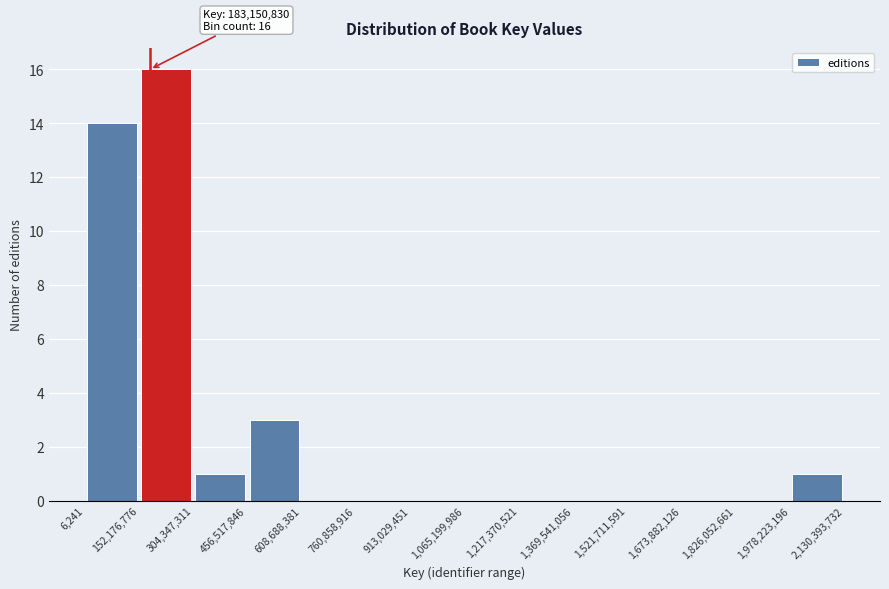

Which range on the x-axis has the tallest bar?

152,176,776 to 304,347,311